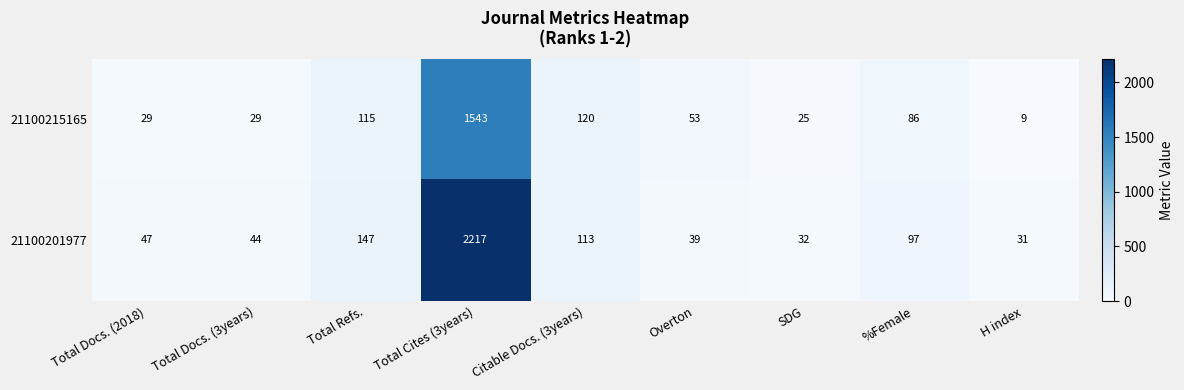

True or false: 21100215165 has a value of 86 at %Female.

True